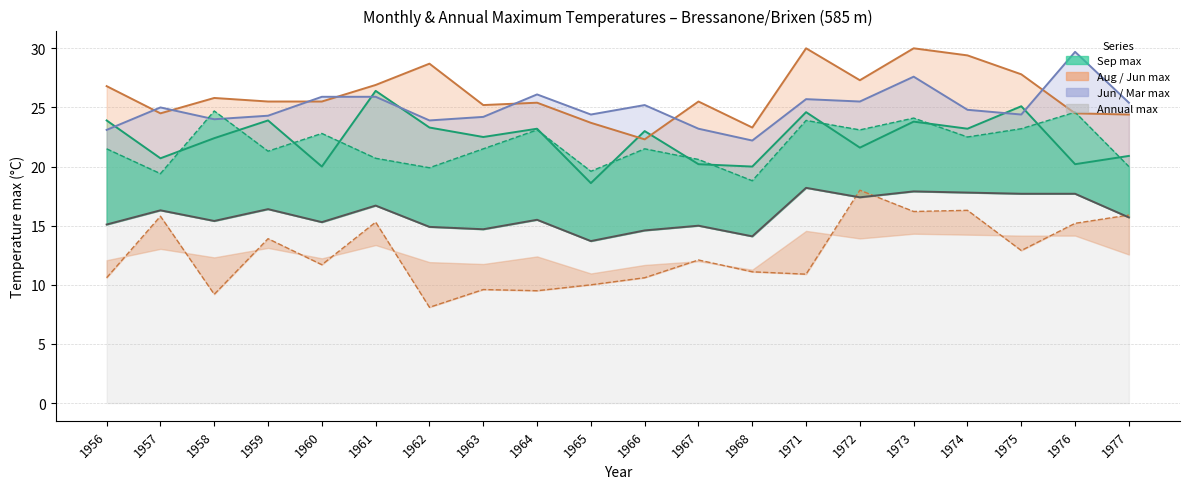

Reading left to right, transcribe all the data shown in this chart.

15.1	16.3	15.4	16.4	15.3	16.7	14.9	14.7	15.5	13.7	14.6	15.0	14.1	18.2	17.4	17.9	17.8	17.7	17.7	15.7